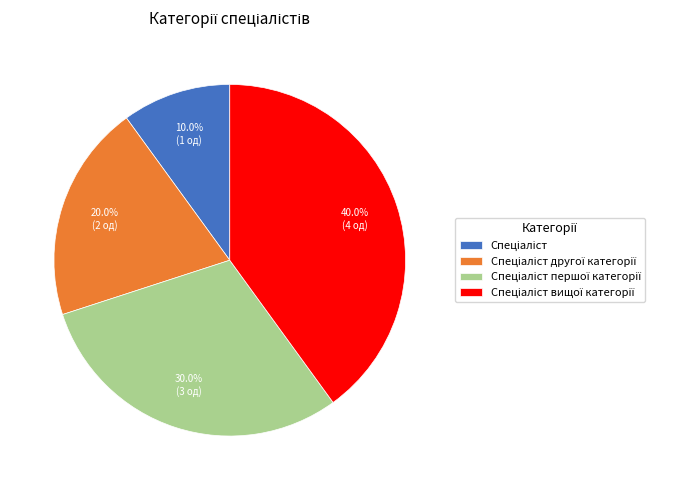

Is there a majority slice in this chart?

No